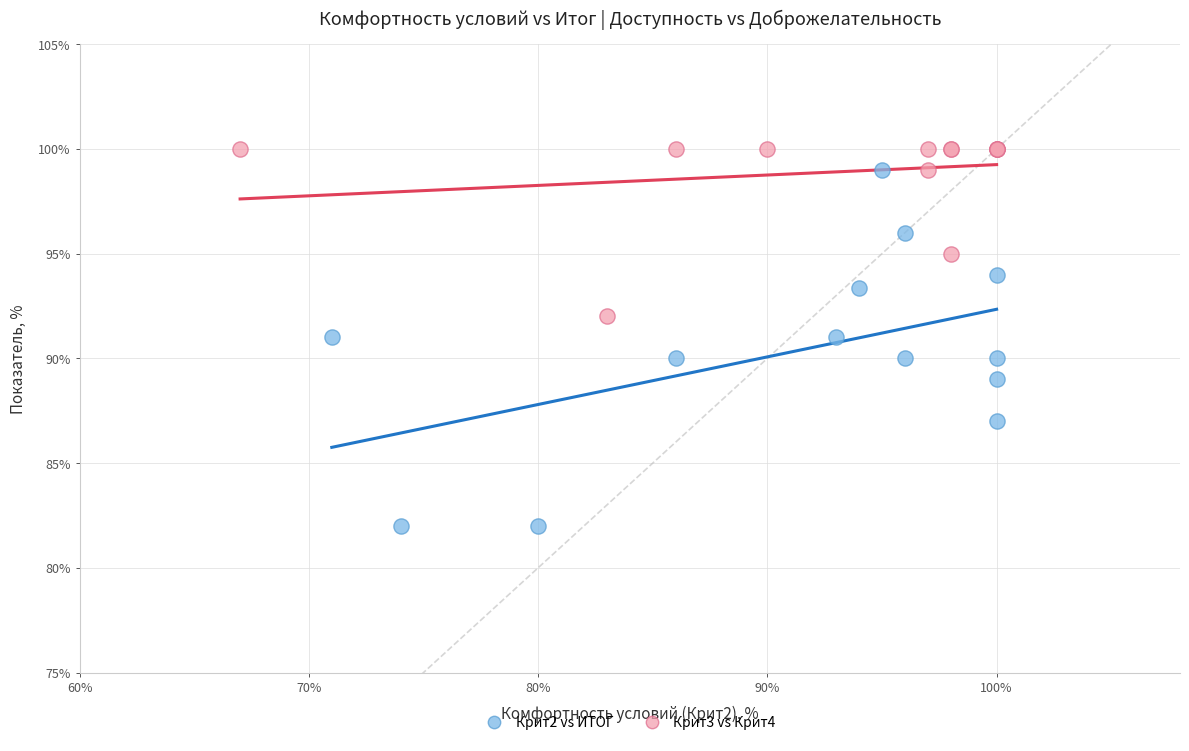

Which series contains the lowest Y value?

Крит2 vs ИТОГ